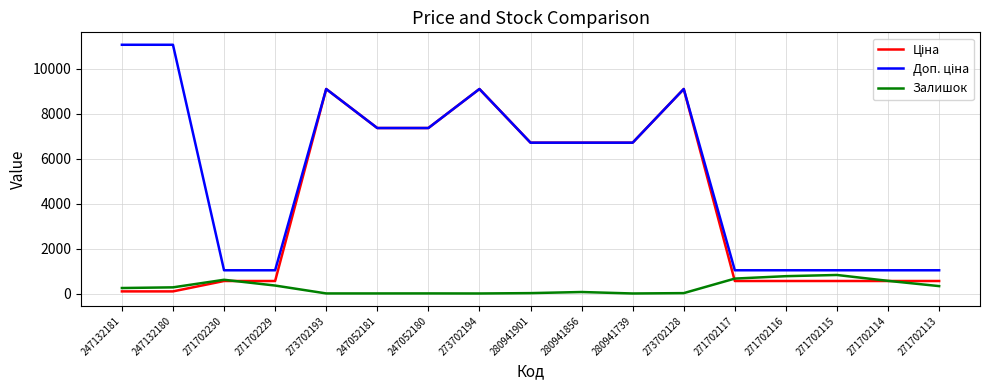

The Залишок series shows 786.0 at 271702116. True or false?

True